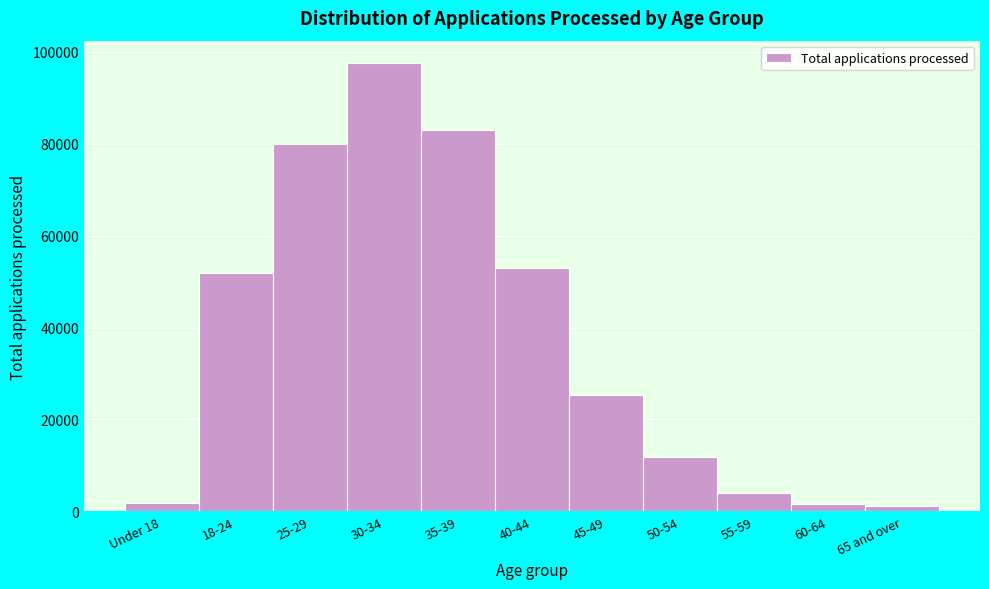

What is the difference between the second highest and second lowest values?

81240